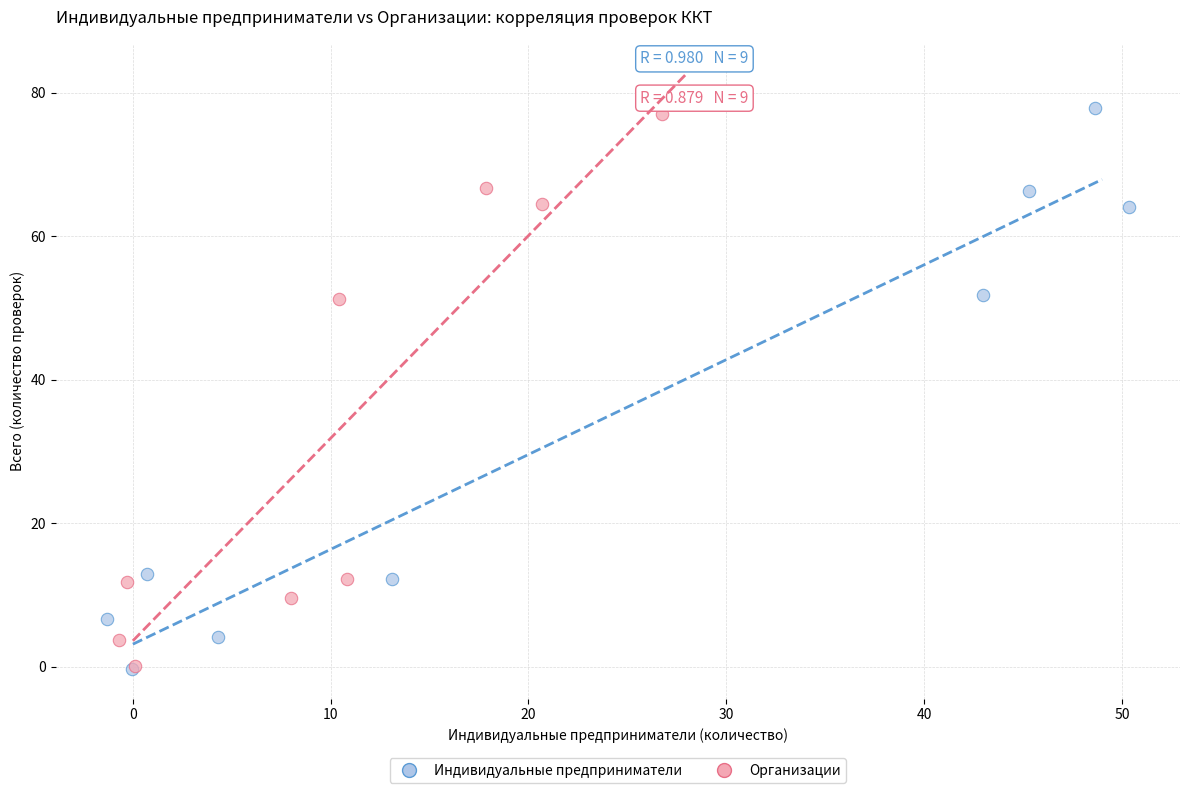

Which series has the largest Y range (max minus min)?

Индивидуальные предприниматели